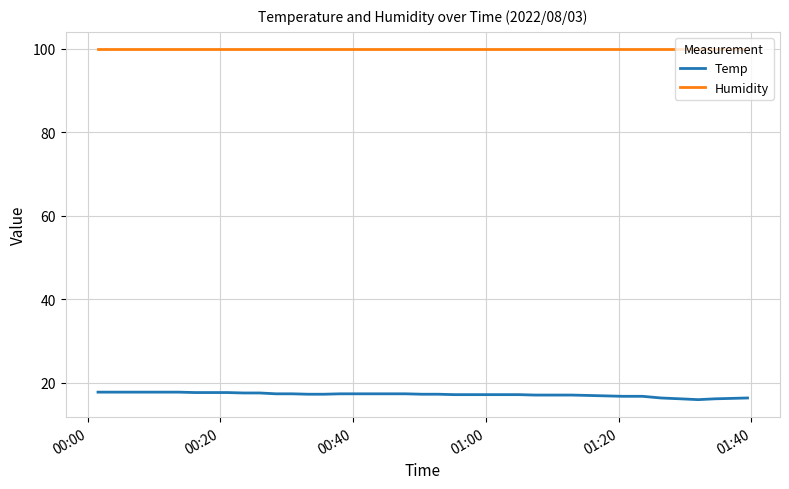

Which series has the largest total across all categories?

Humidity